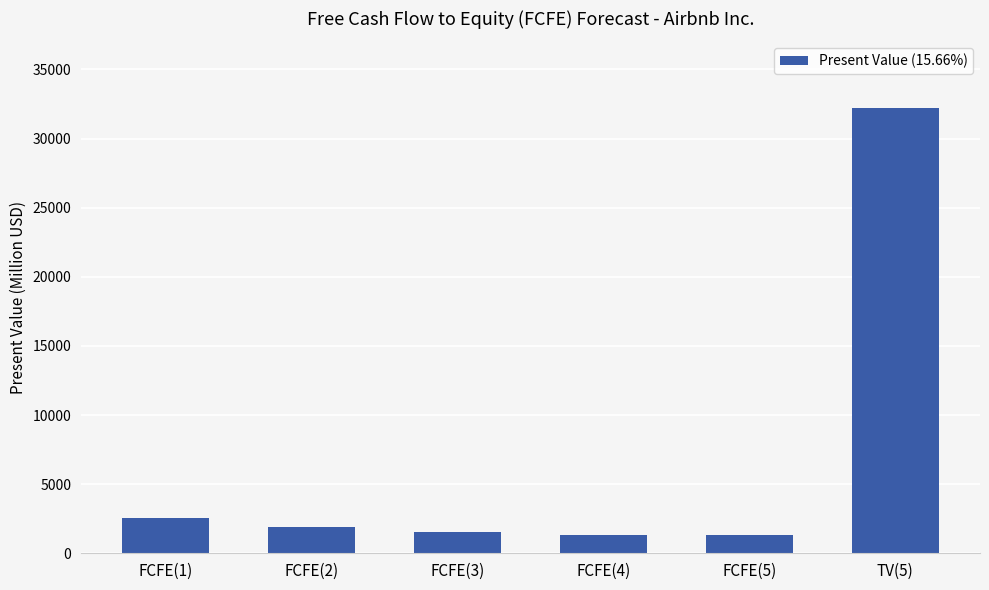

What is the maximum value shown in the chart?

32198